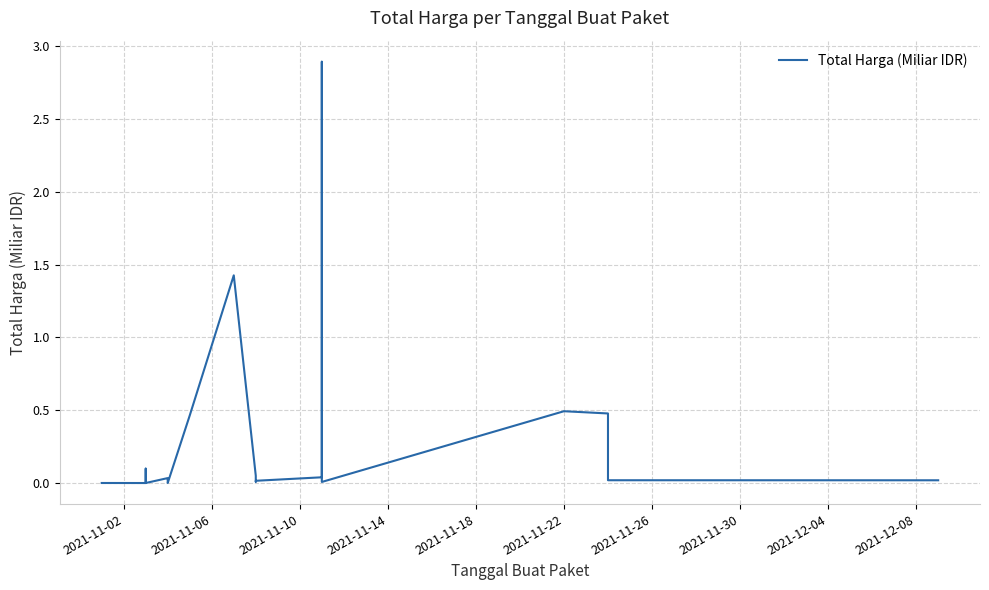

True or false: the data shows 0.0 at 15.

False